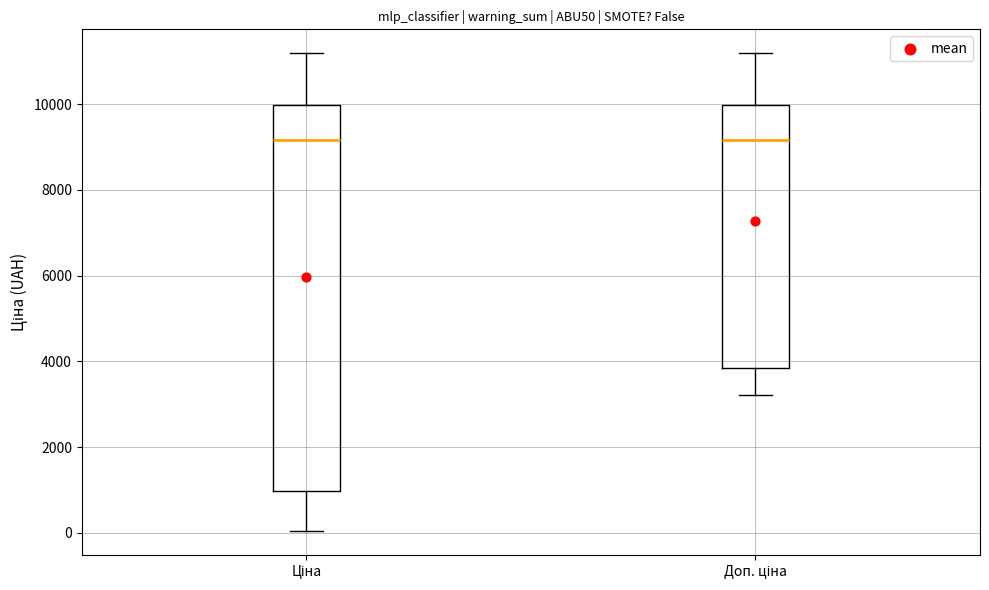

Which box is the tallest, from its lower edge to its upper edge?

Ціна